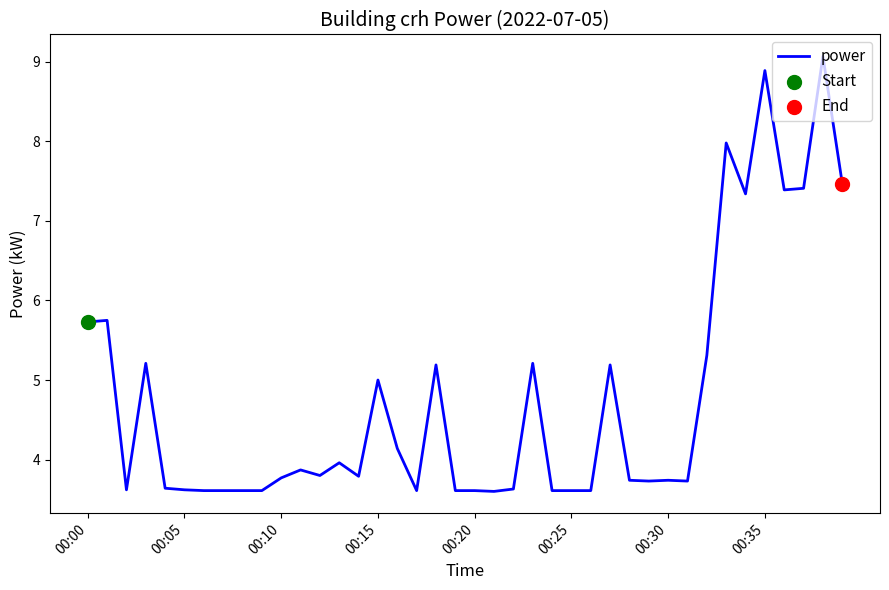

What is the difference between the maximum and minimum values?

5.5